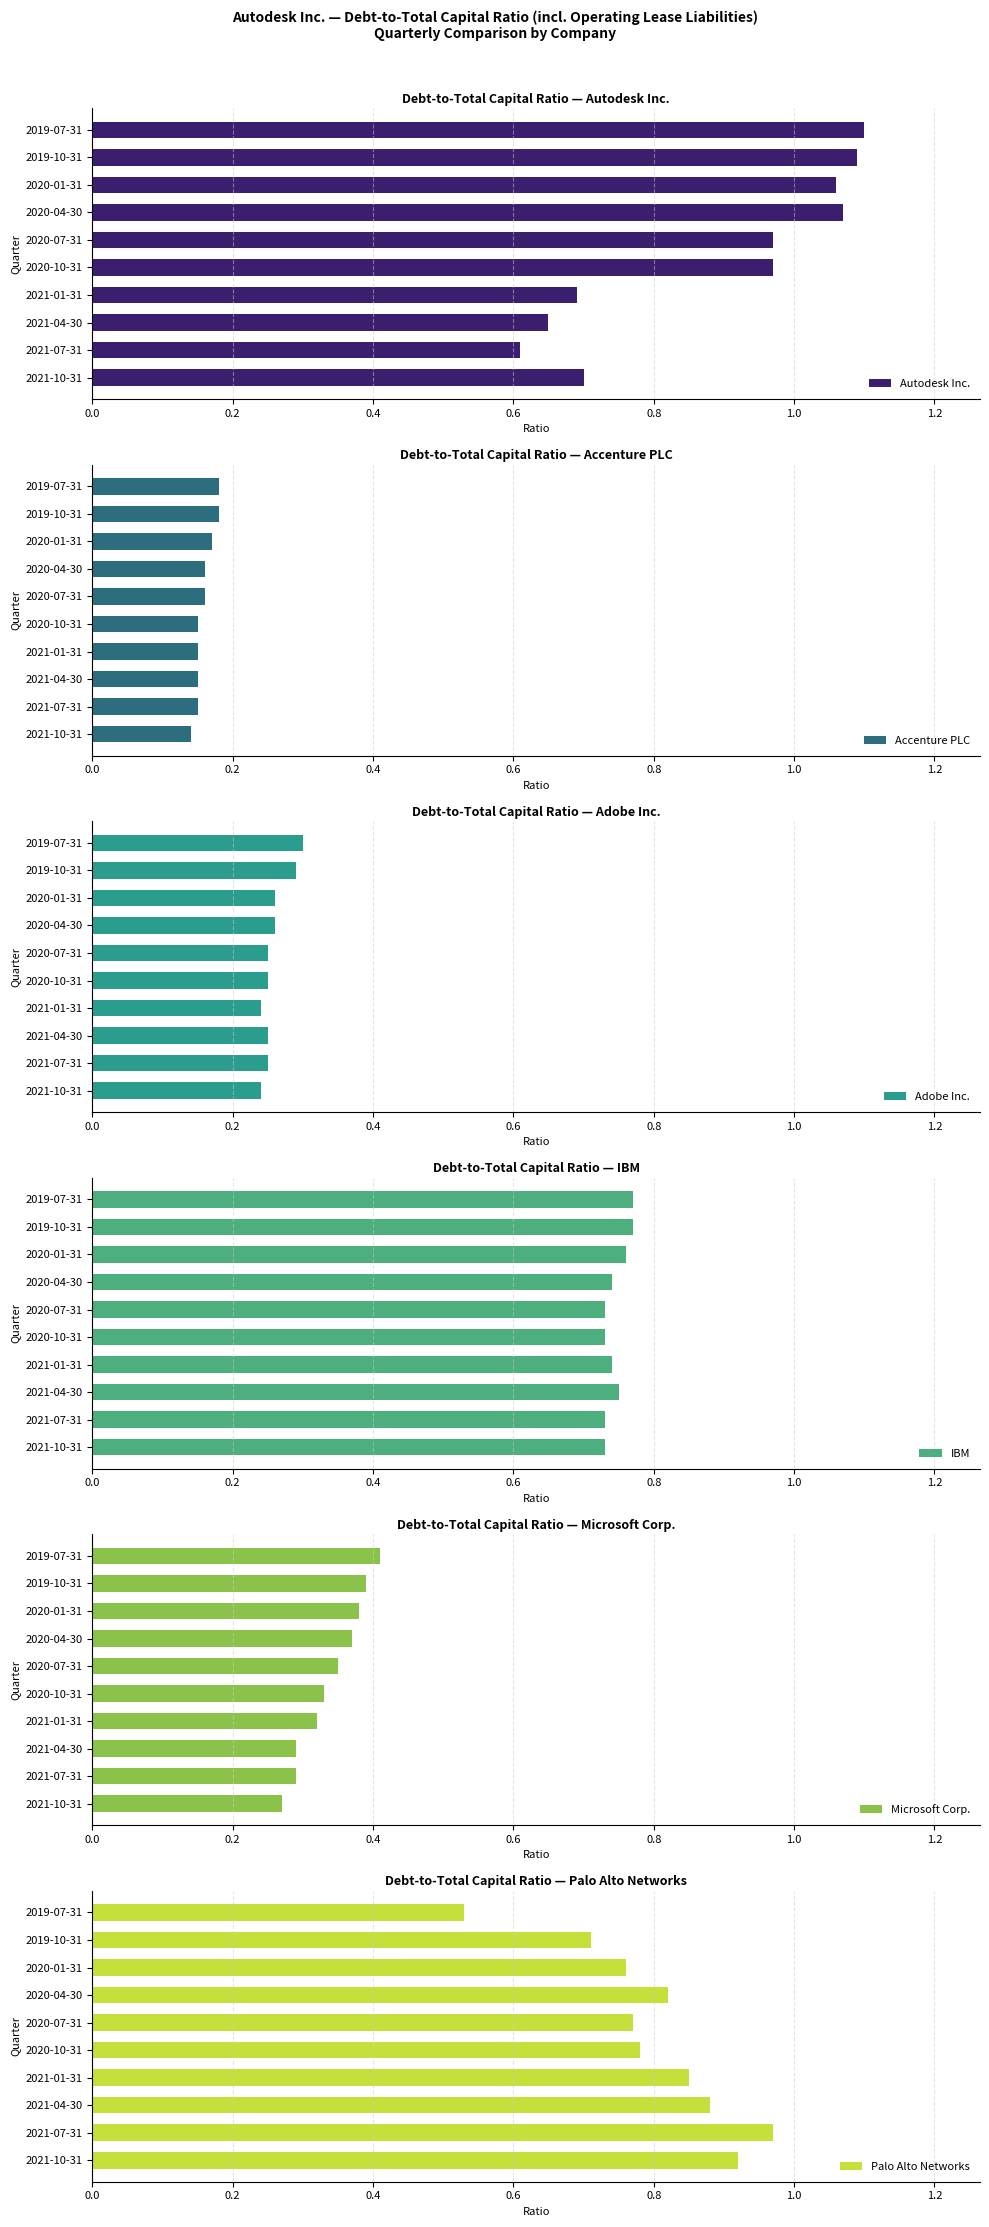

Where is Autodesk Inc. nearest to the value 0?

2021-07-31